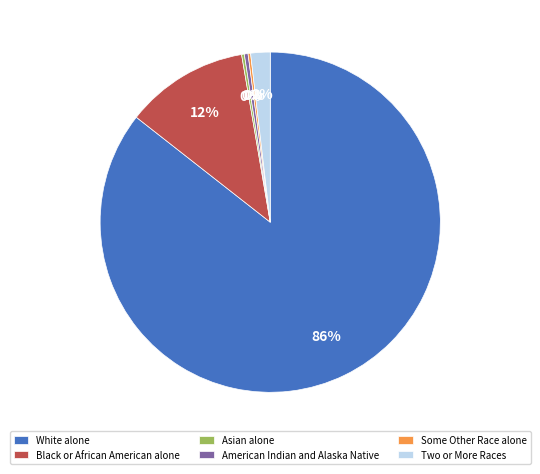

Which category has the biggest portion of the pie?

White alone